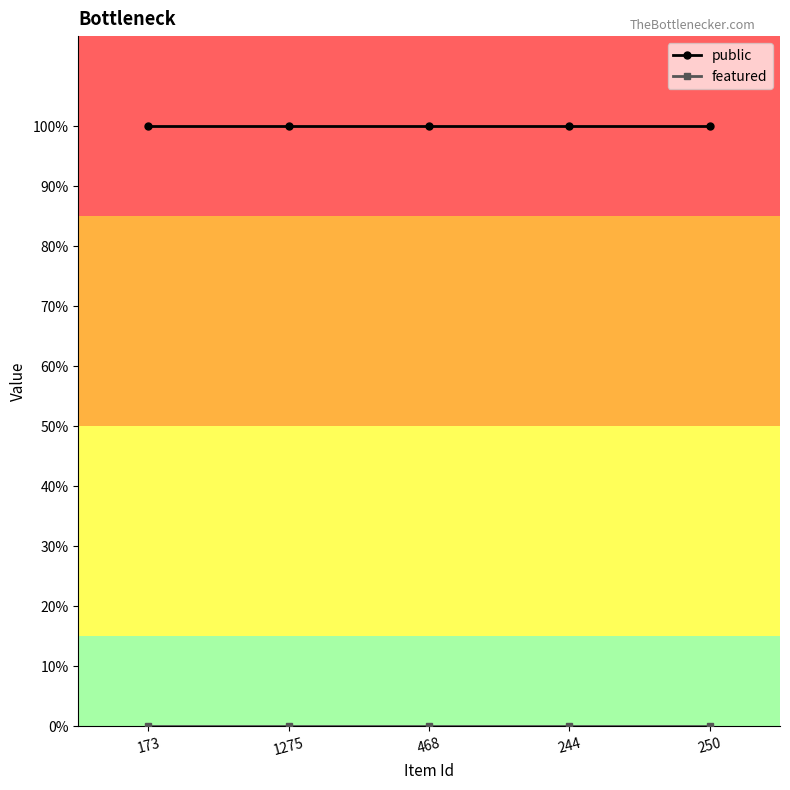

Is this an area chart (filled region under the line)?

No